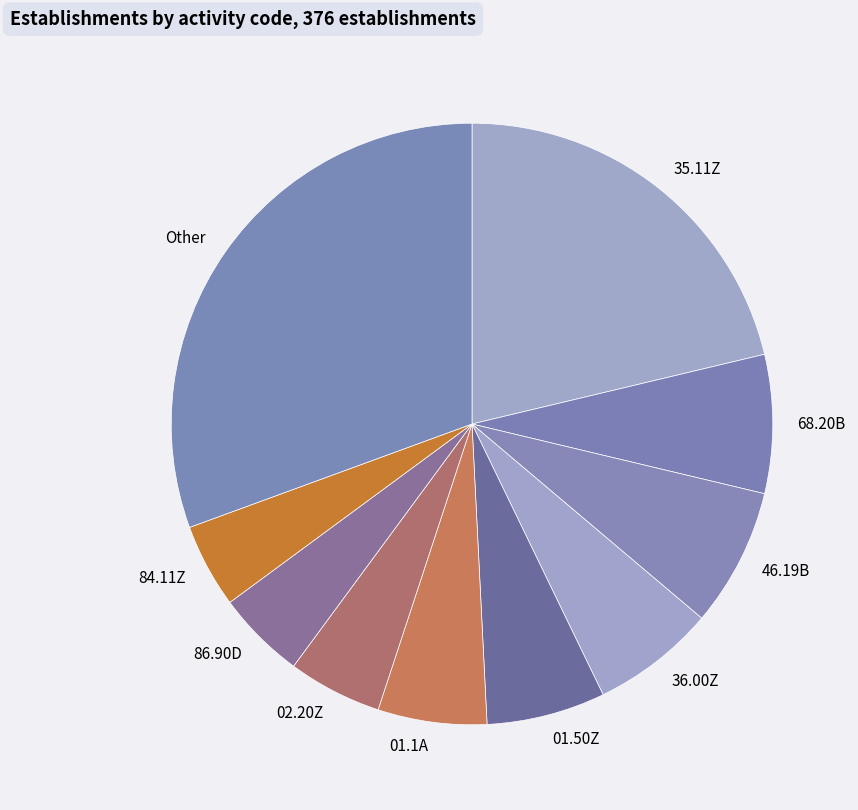

Is there a majority slice in this chart?

No